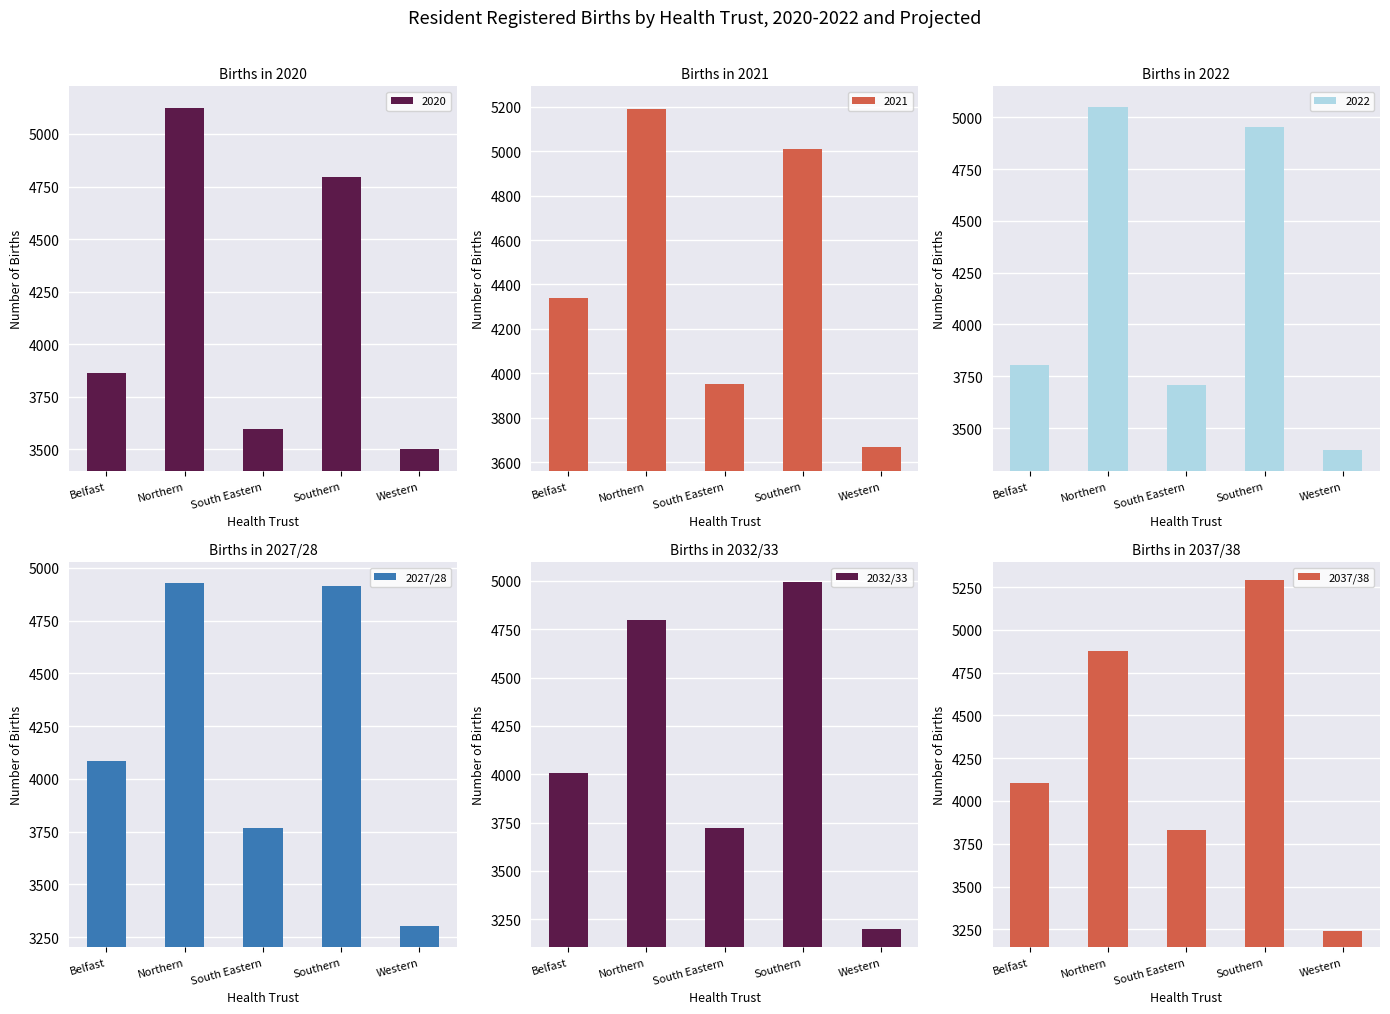

Does the chart contain any negative values?

No